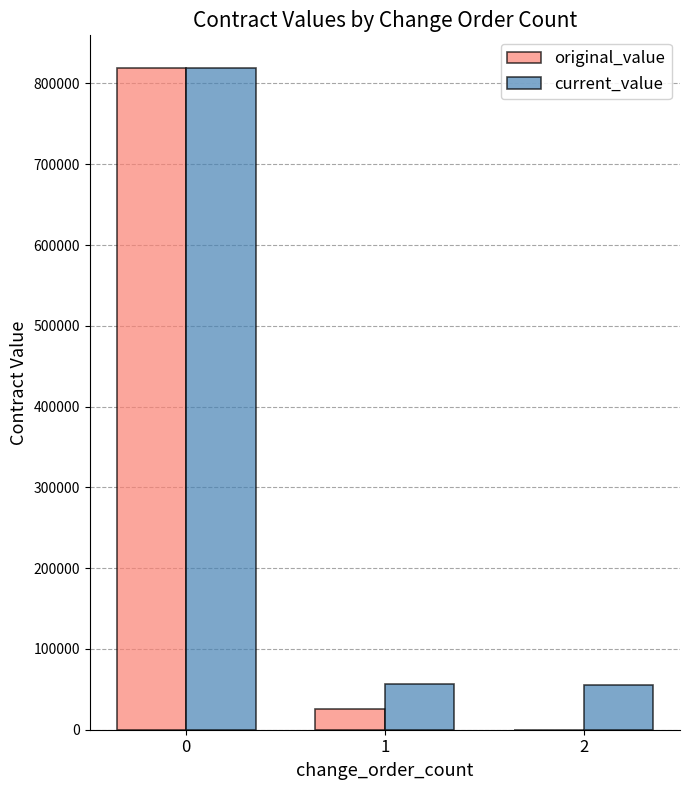

Between 0 and 2, which series saw the biggest shift?

original_value